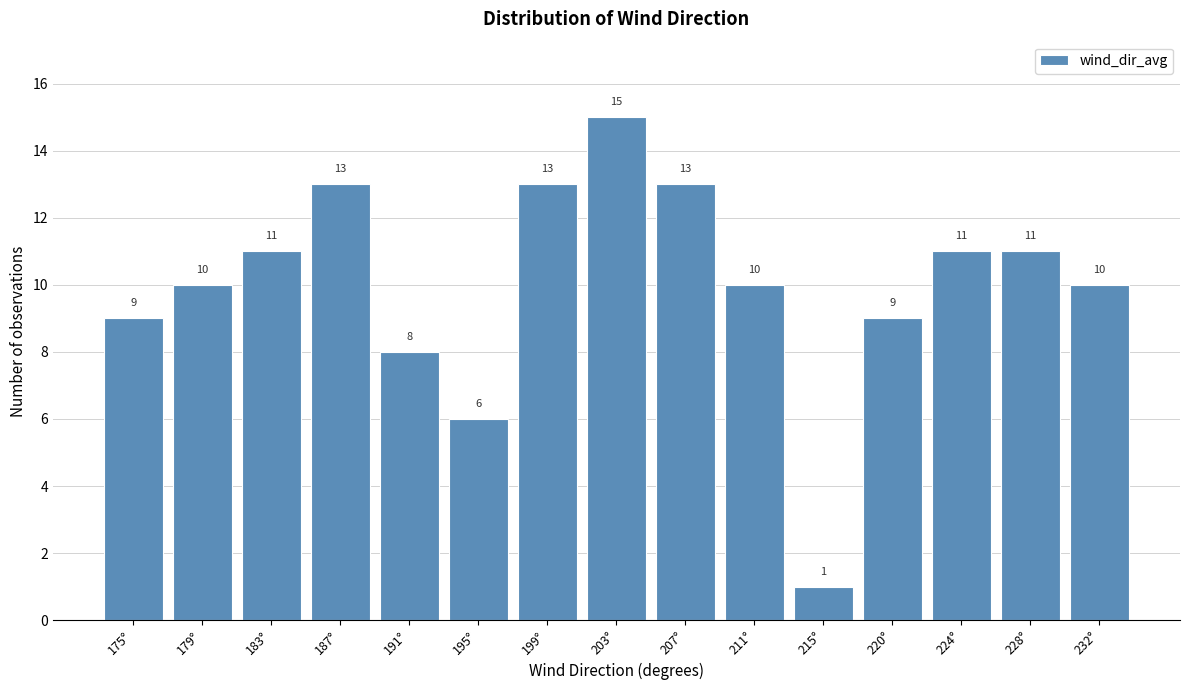

Reading right to left, what are all the values shown in this chart?

232°=10	228°=11	224°=11	220°=9	215°=1	211°=10	207°=13	203°=15	199°=13	195°=6	191°=8	187°=13	183°=11	179°=10	175°=9